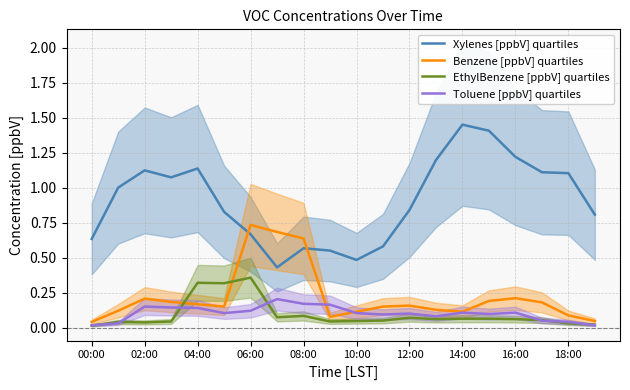

The Benzene [ppbV] quartiles series shows 0.1 at 10:00. True or false?

True